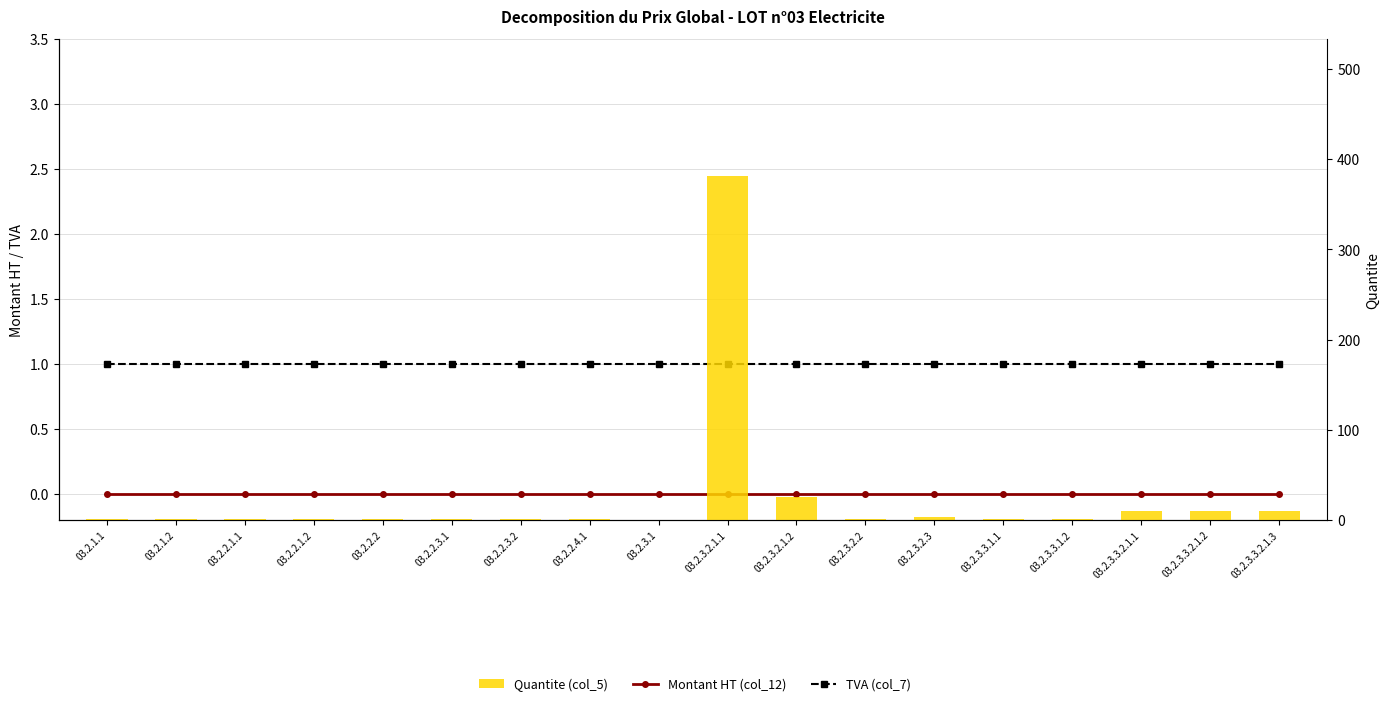

Which series has the largest total across all categories?

Quantite (col_5)